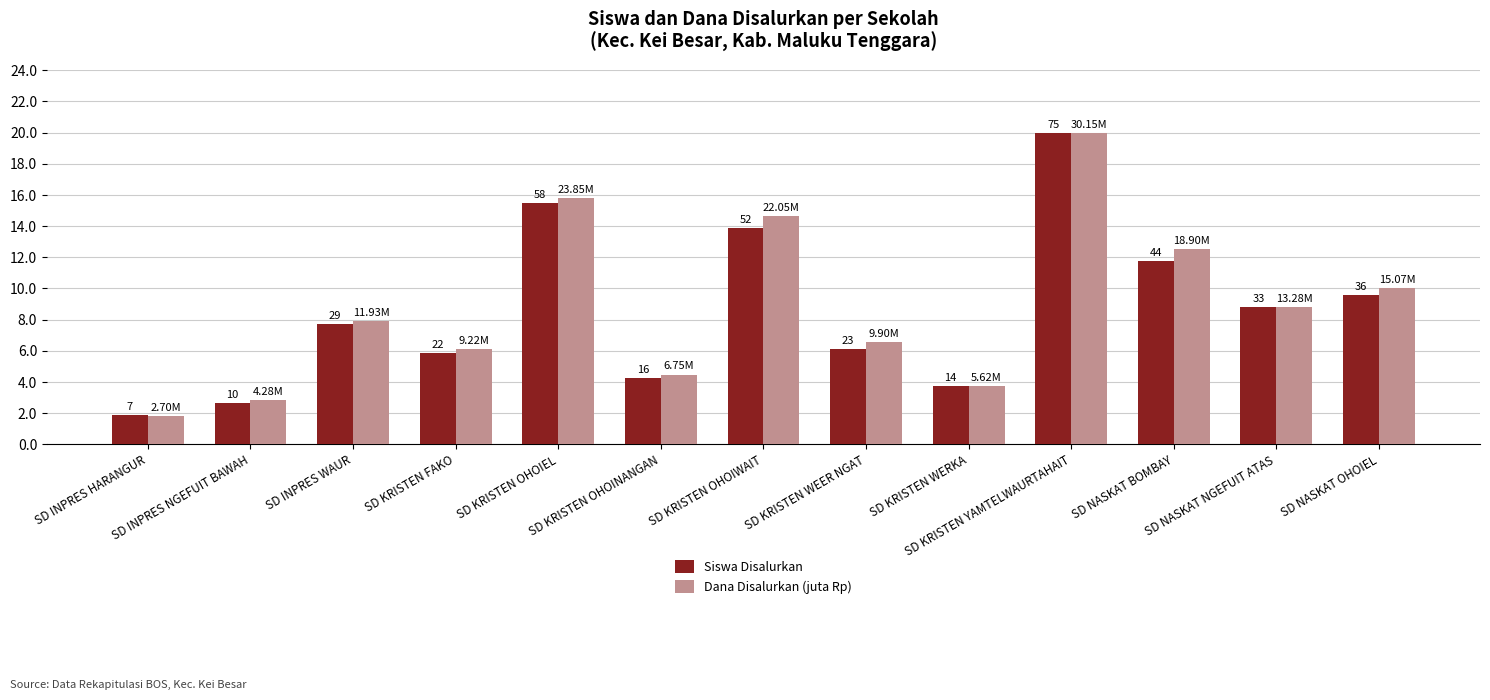

What is the label of the 10th bar from the right?

SD KRISTEN FAKO